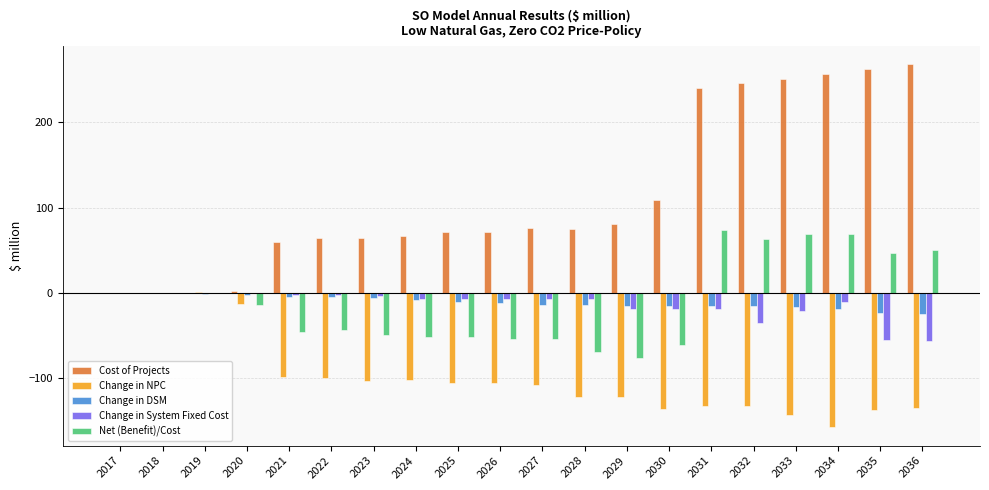

Which category has the highest value across all series?

2036